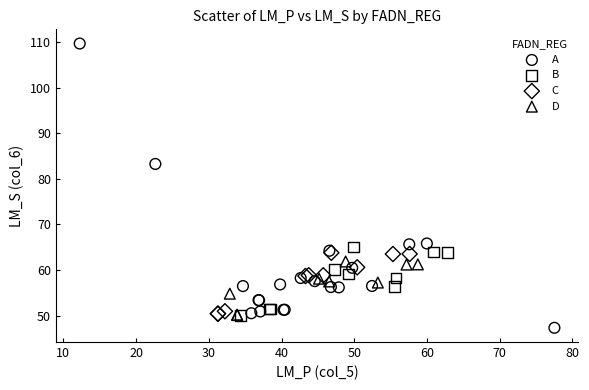

Which series has the largest Y range (max minus min)?

A